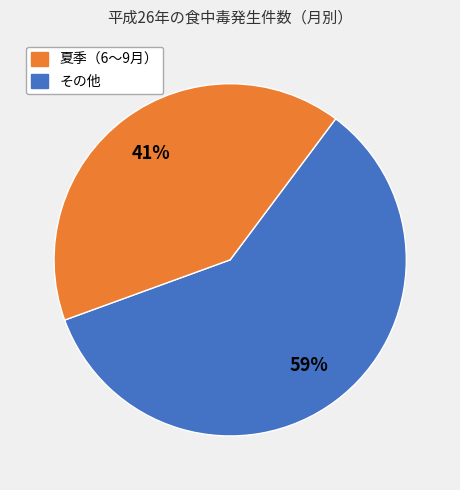

How many slices are in this pie chart?

2